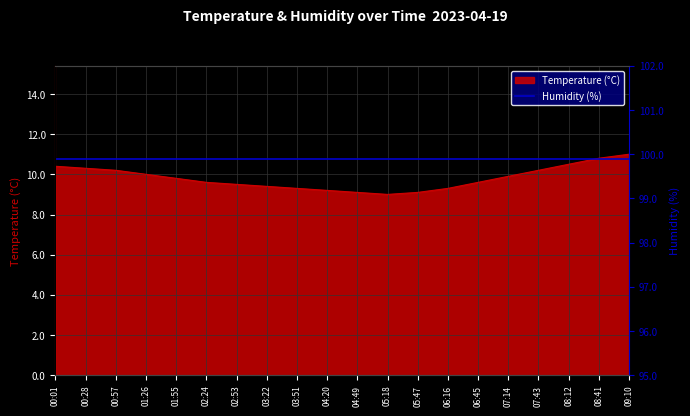

What is the difference between the second highest and second lowest values?

1.7